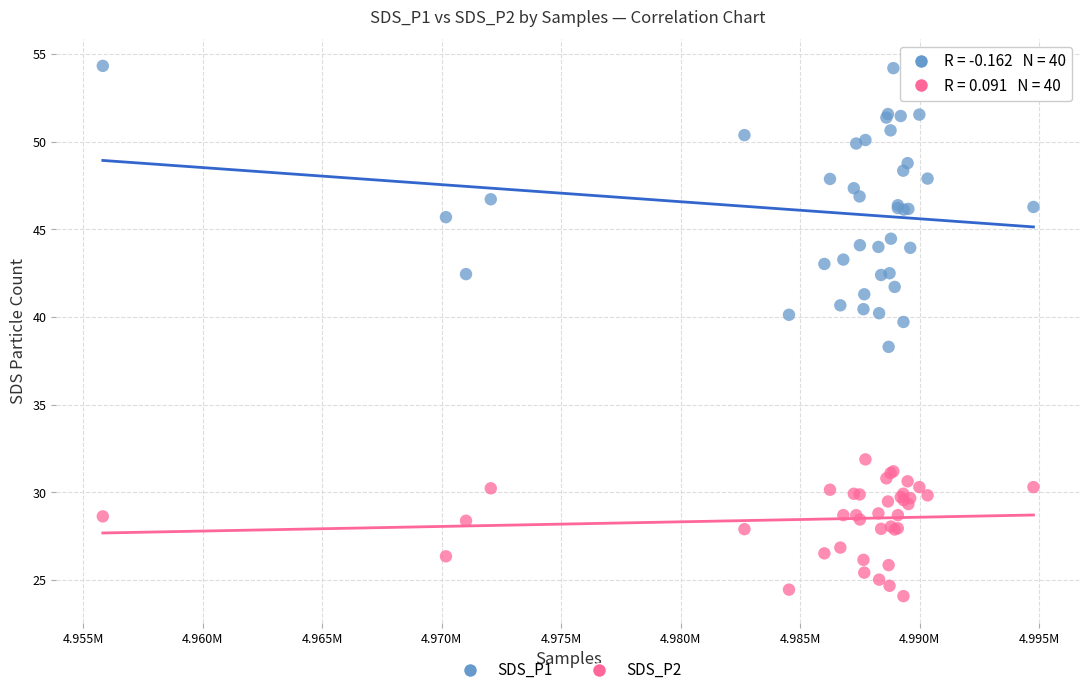

Which series reaches the minimum Y coordinate?

SDS_P2